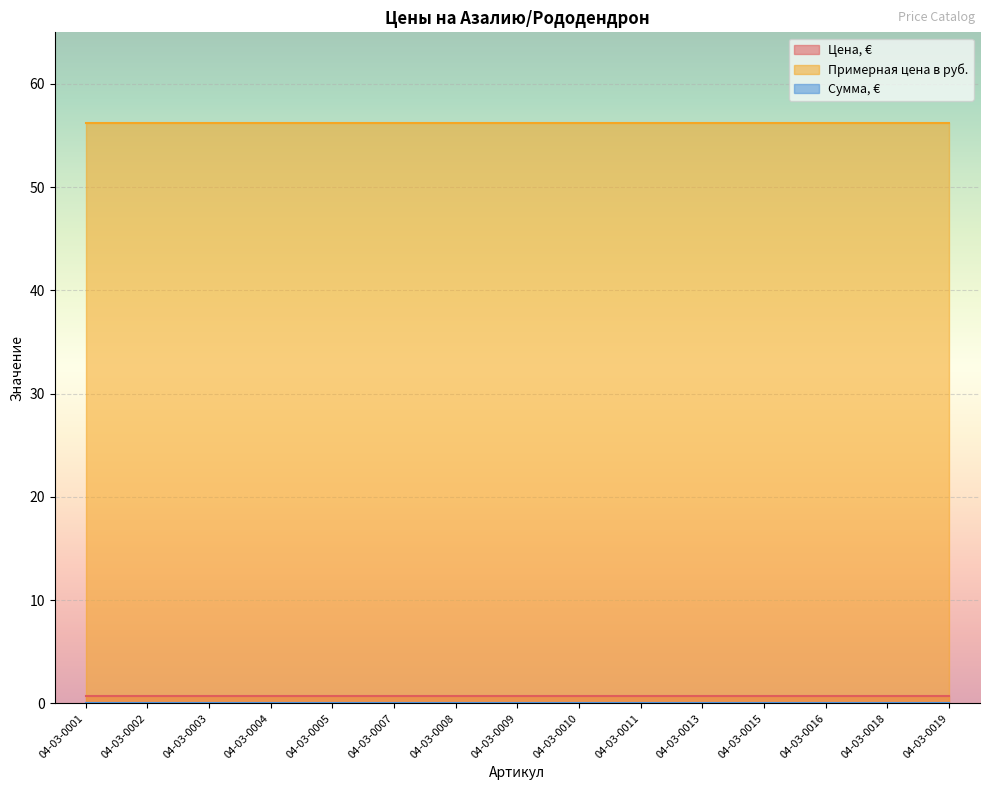

Is the value of Сумма, € at 04-03-0011 greater than the value of Примерная цена в руб. at 04-03-0008?

No